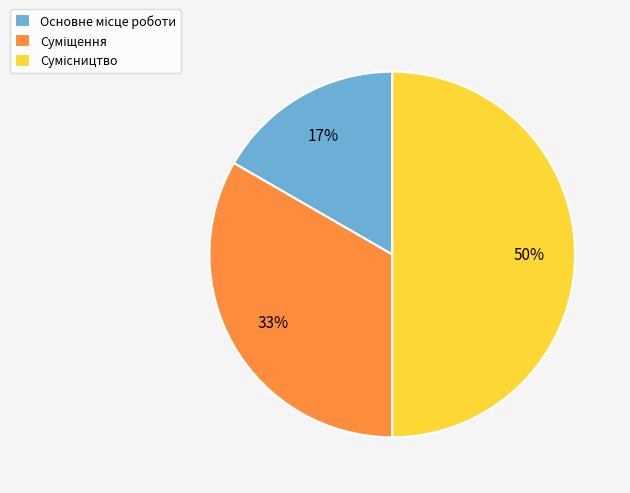

To the nearest percent, what is the average slice percentage?

33%